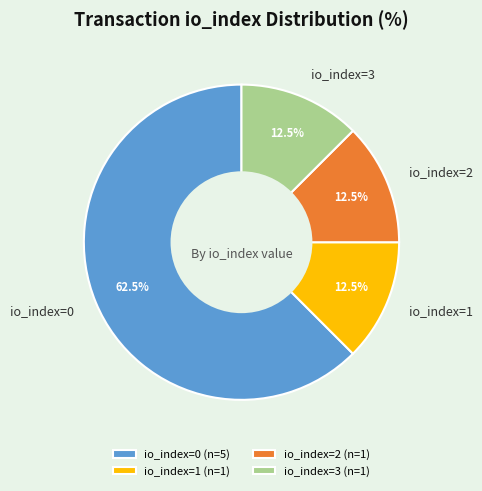

Is io_index=1 the majority of the pie?

No